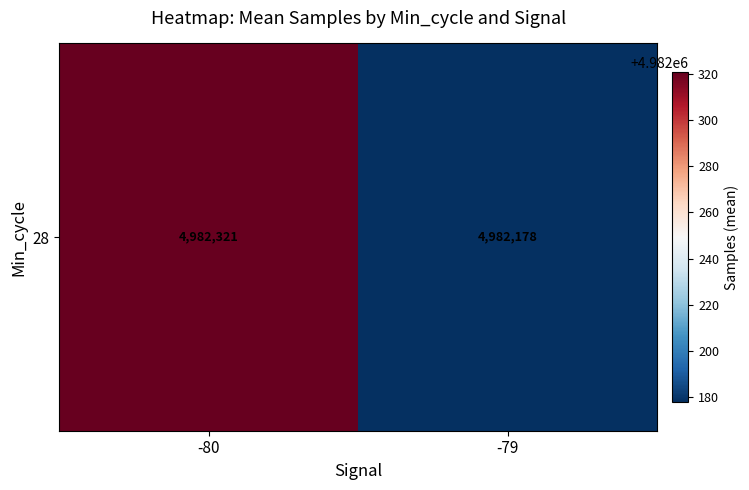

Which category has the highest value across all series?

-80